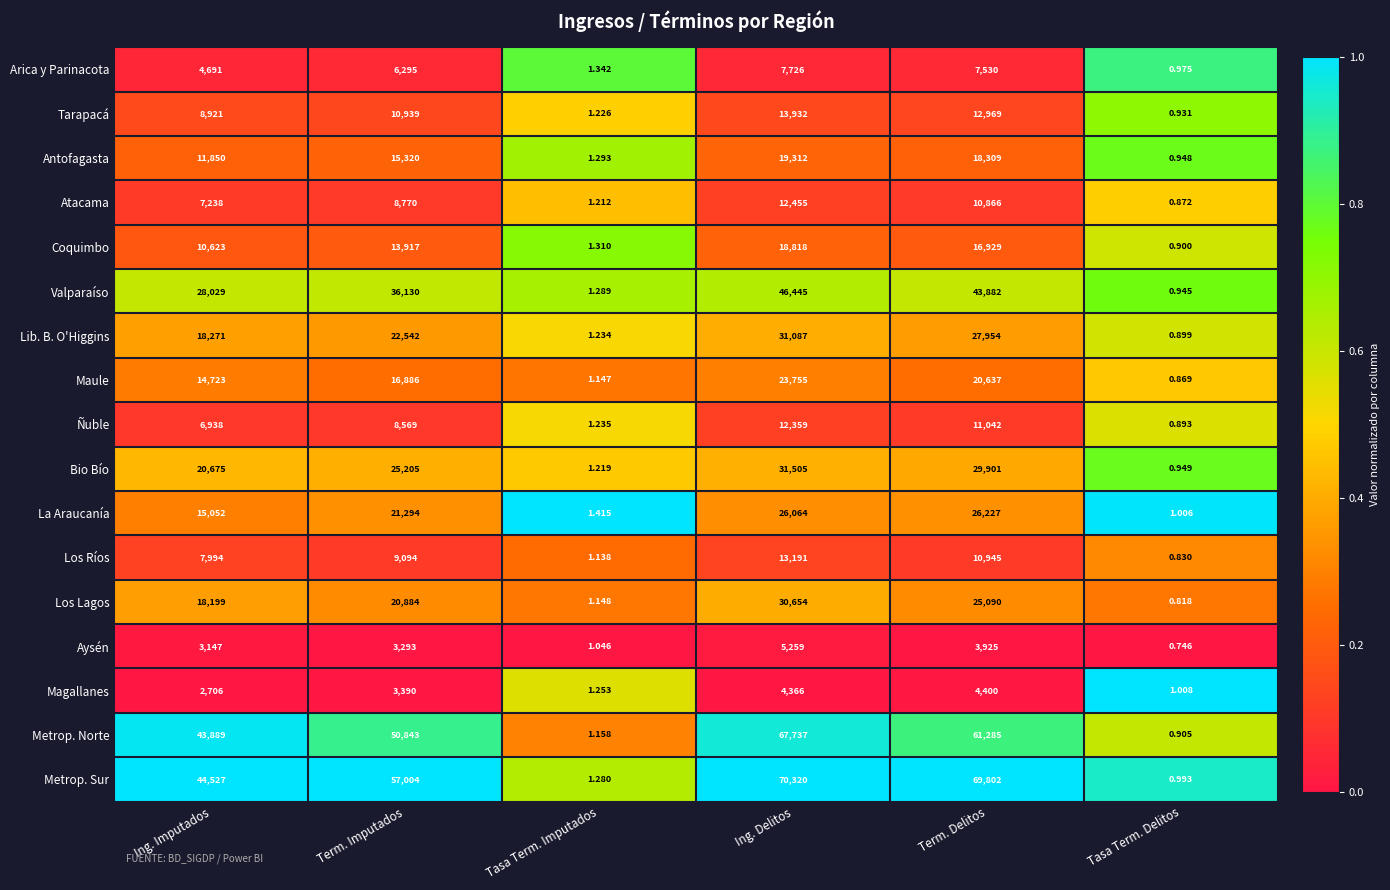

Which series has the largest range (max minus min)?

Metrop. Sur